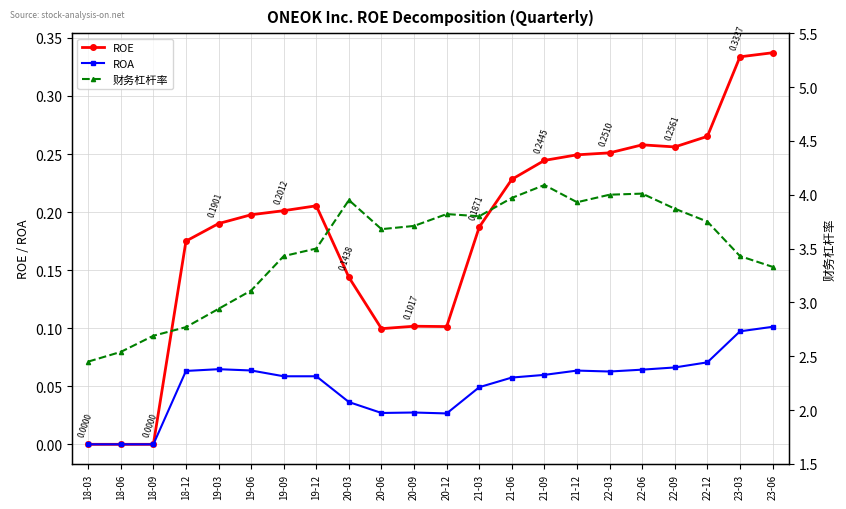

Count the ROA values in the range 0 to 1.

22